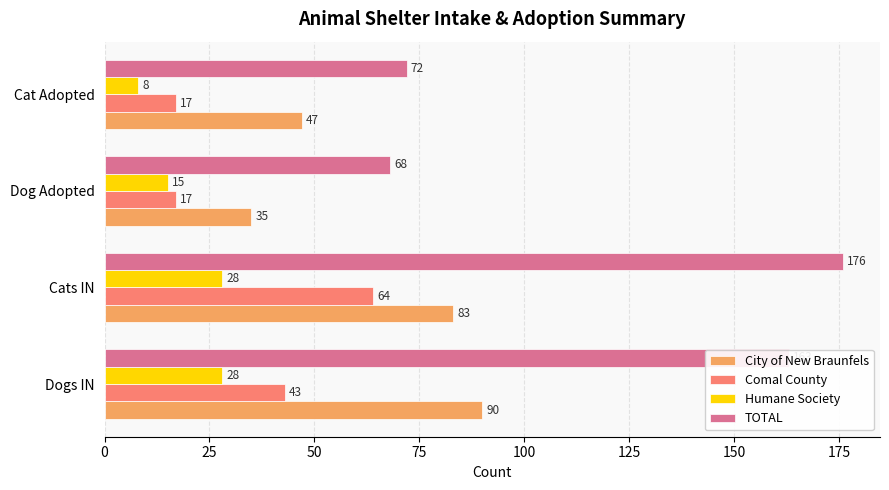

Which category has the lowest value in the Humane Society series?

Cat Adopted